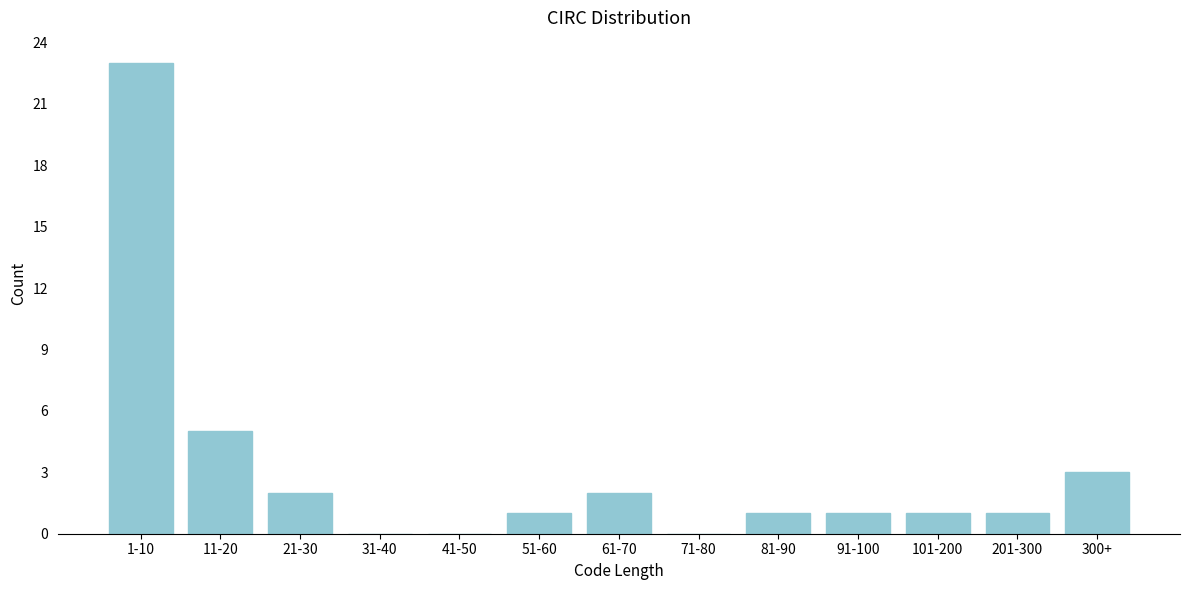

Reading right to left, what are all the values shown in this chart?

300+=3	201-300=1	101-200=1	91-100=1	81-90=1	71-80=0	61-70=2	51-60=1	41-50=0	31-40=0	21-30=2	11-20=5	1-10=23